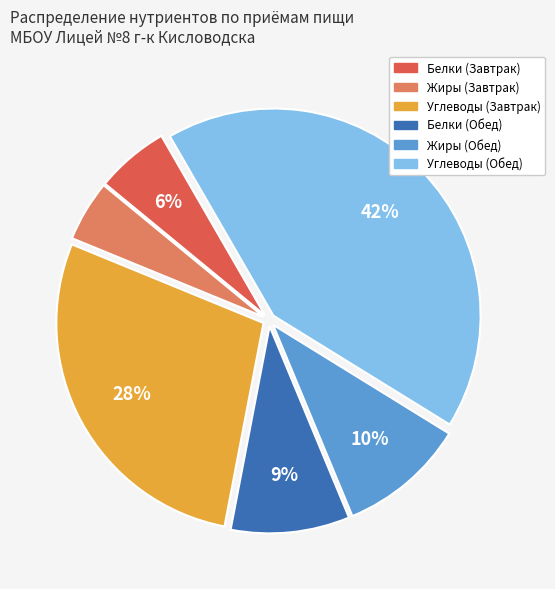

How many slices are in this pie chart?

6